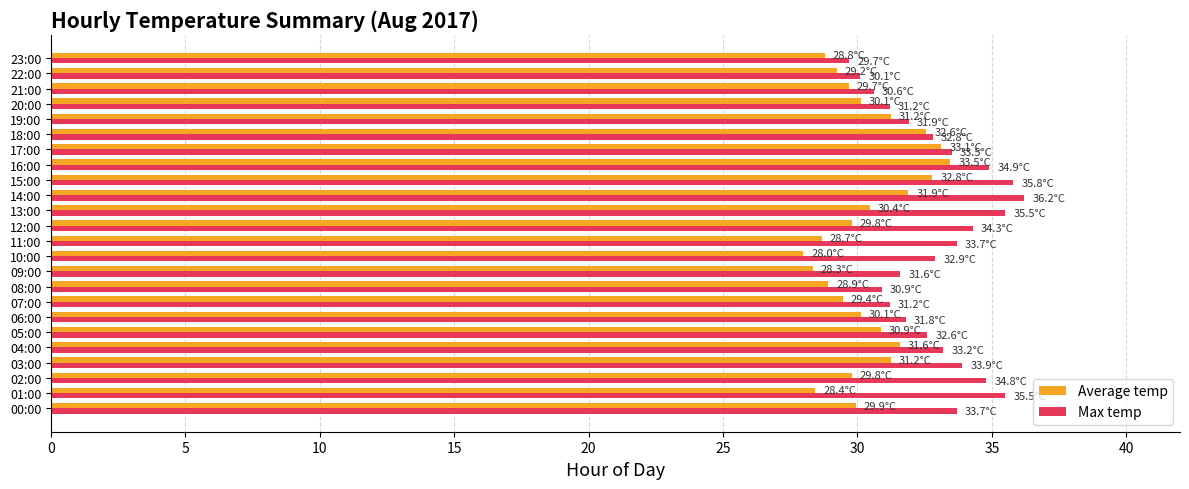

The value of Max temp at 07:00 is 46.1. True or false?

False